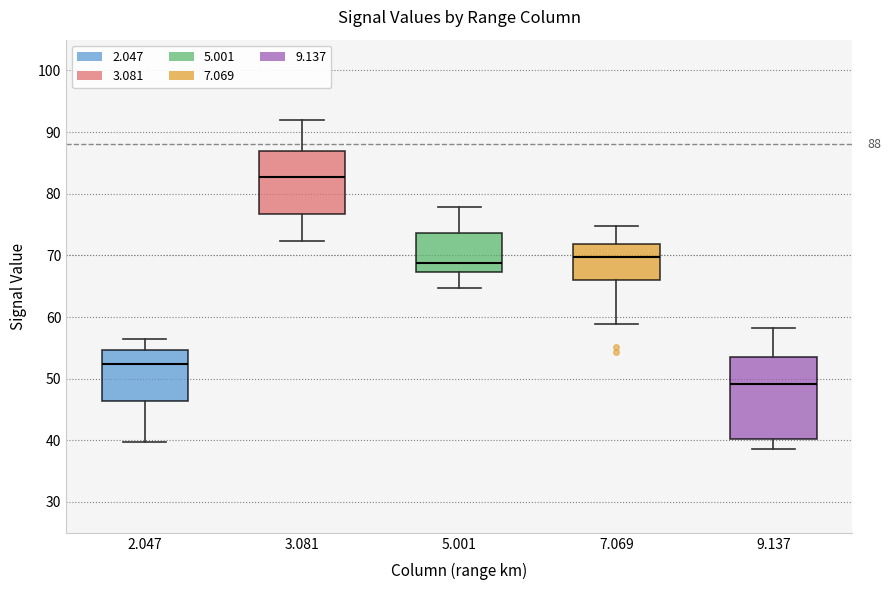

Which box has the highest median line?

3.081